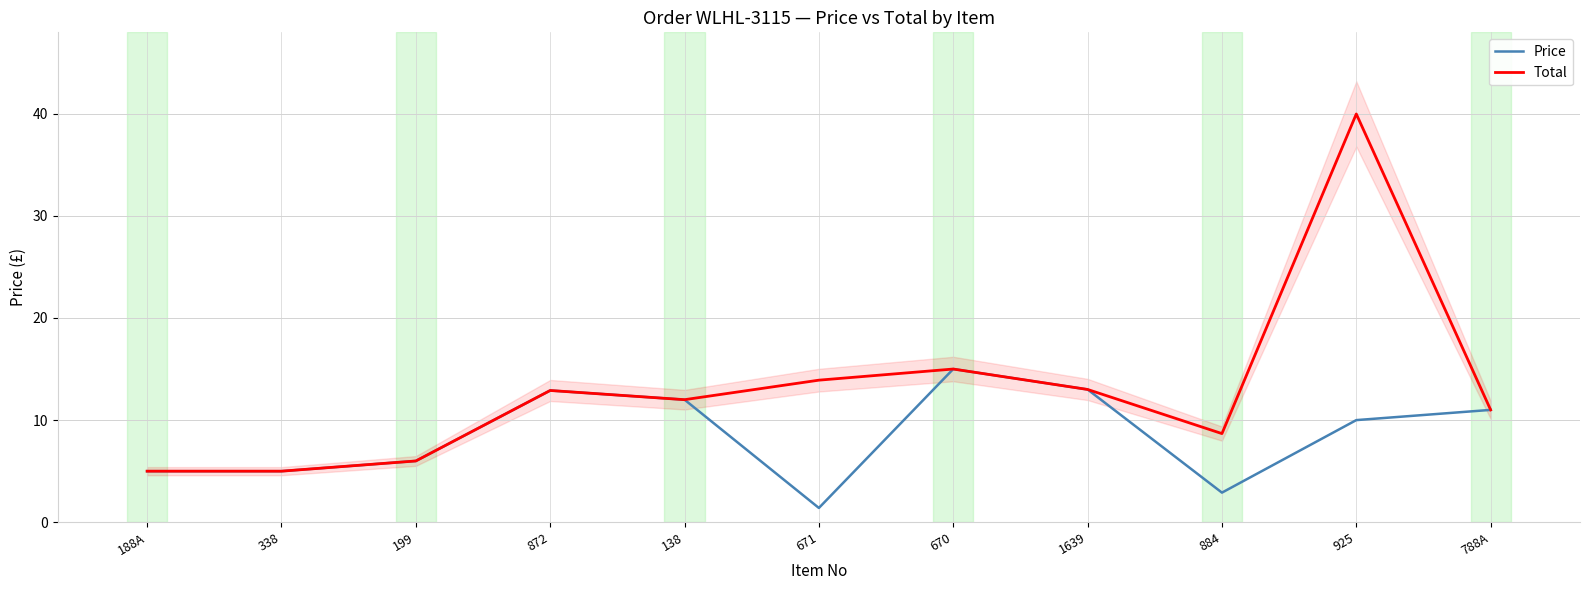

What position from the right is 872?

8